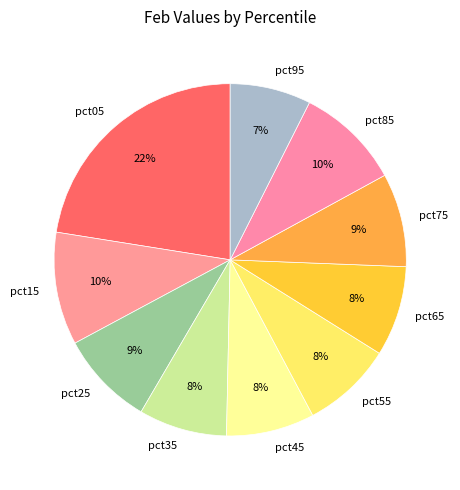

What is the ratio of the value at pct75 to the value at pct45?

1.1